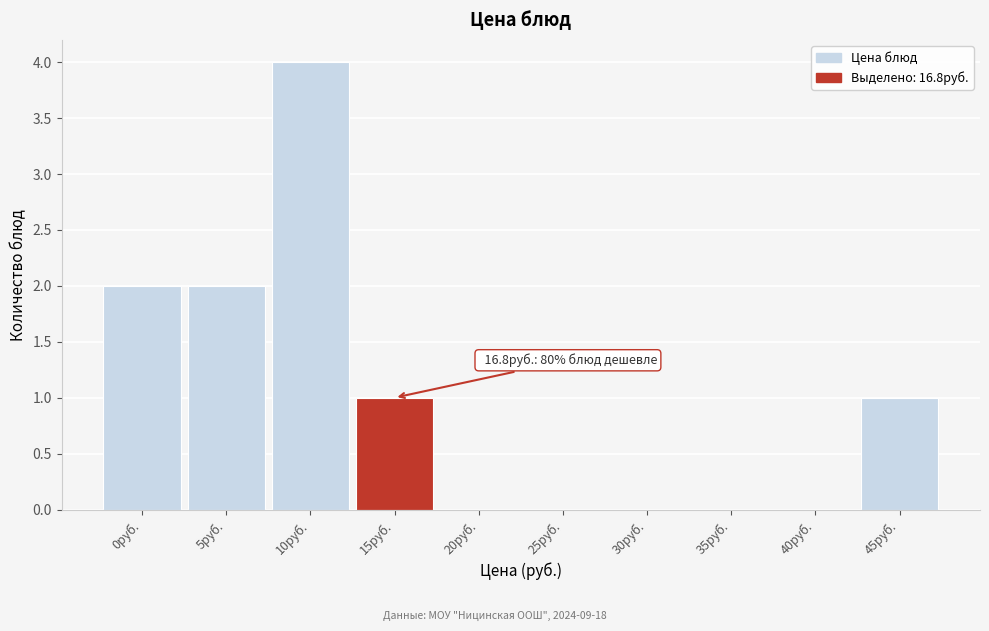

Reading right to left, list all the values displayed in this chart.

45руб.=1	40руб.=0	35руб.=0	30руб.=0	25руб.=0	20руб.=0	15руб.=1	10руб.=4	5руб.=2	0руб.=2